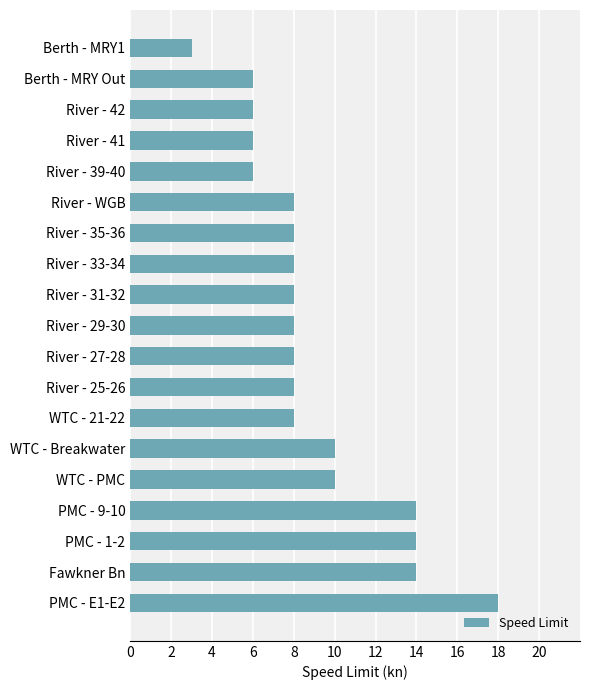

Which has a higher value, Berth - MRY Out or Fawkner Bn?

Fawkner Bn